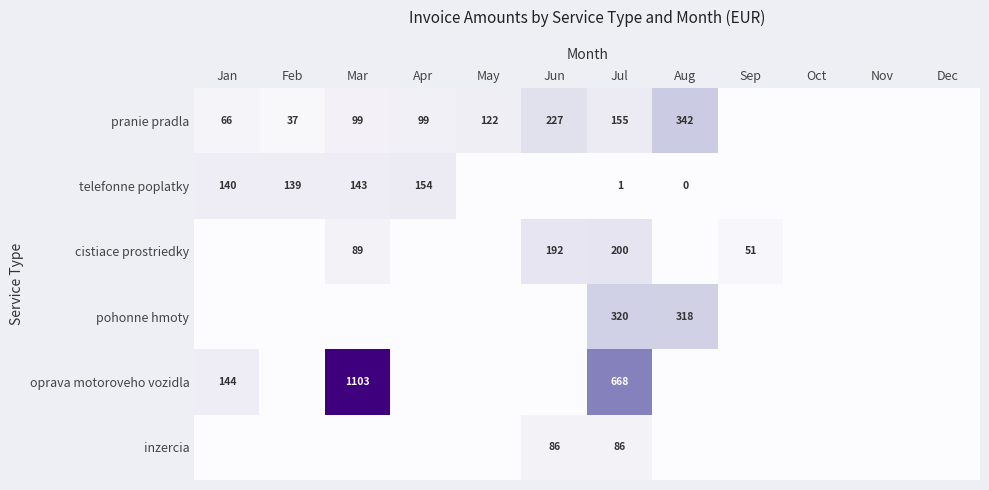

True or false: telefonne poplatky has a value of 0.2 at Jul.

False